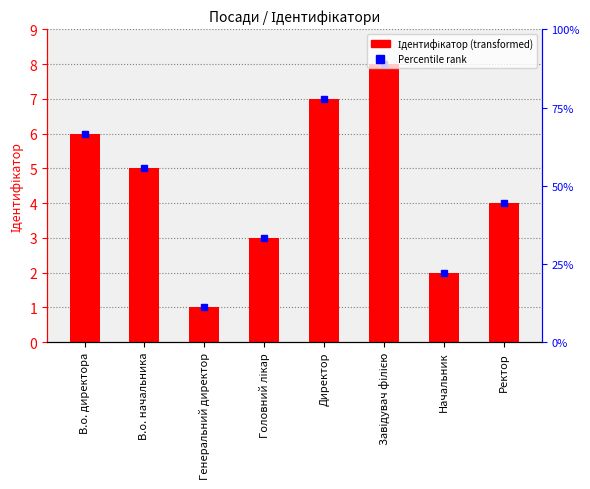

Which category has the highest value across all series?

Завідувач філією